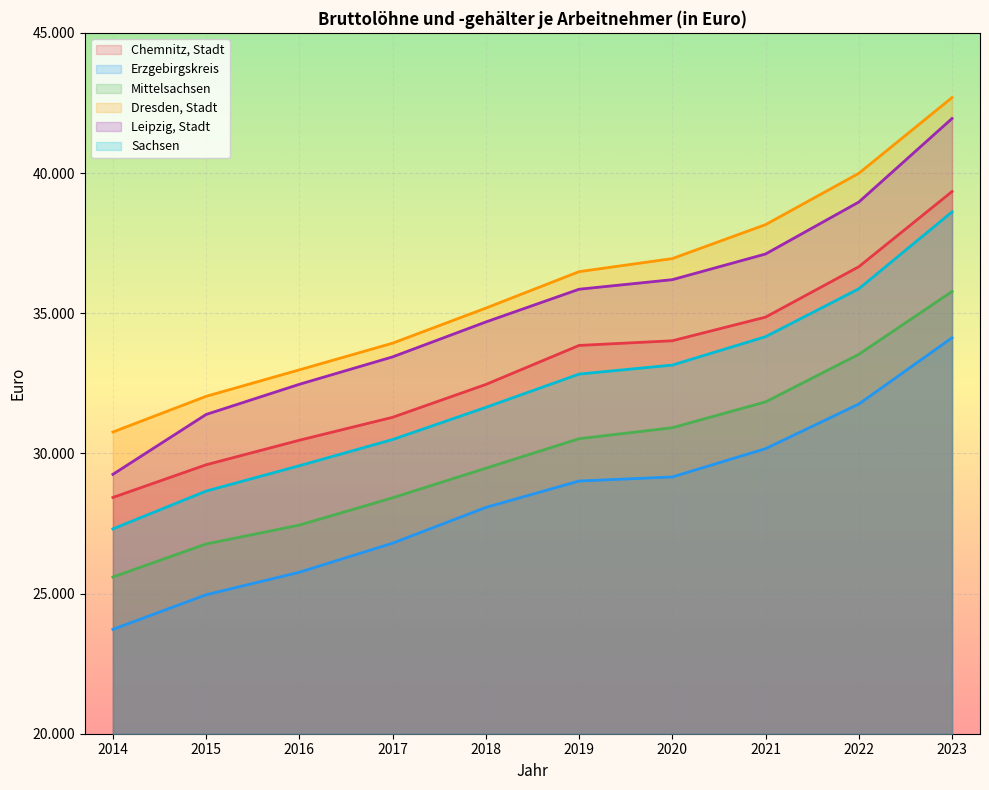

Which series changed the most between 2021 and 2023?

Leipzig, Stadt